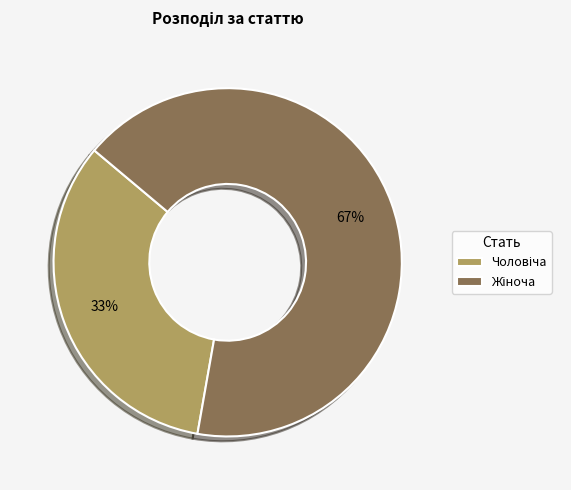

How many segments does this pie chart have?

2